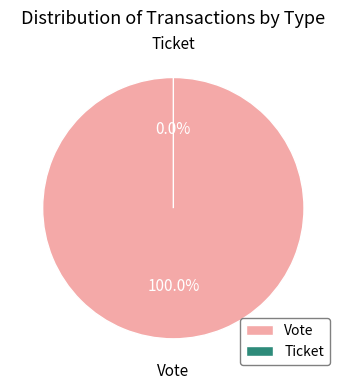

The Vote slice represents 100% of the pie. True or false?

True